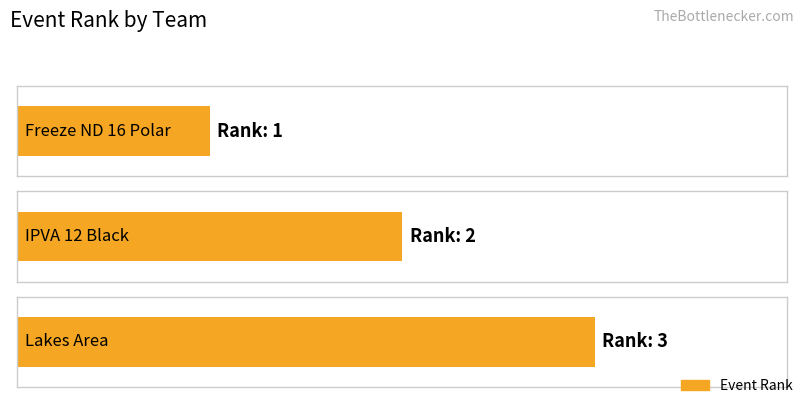

What is the difference between the values at IPVA 12 Black and Freeze ND 16 Polar?

1